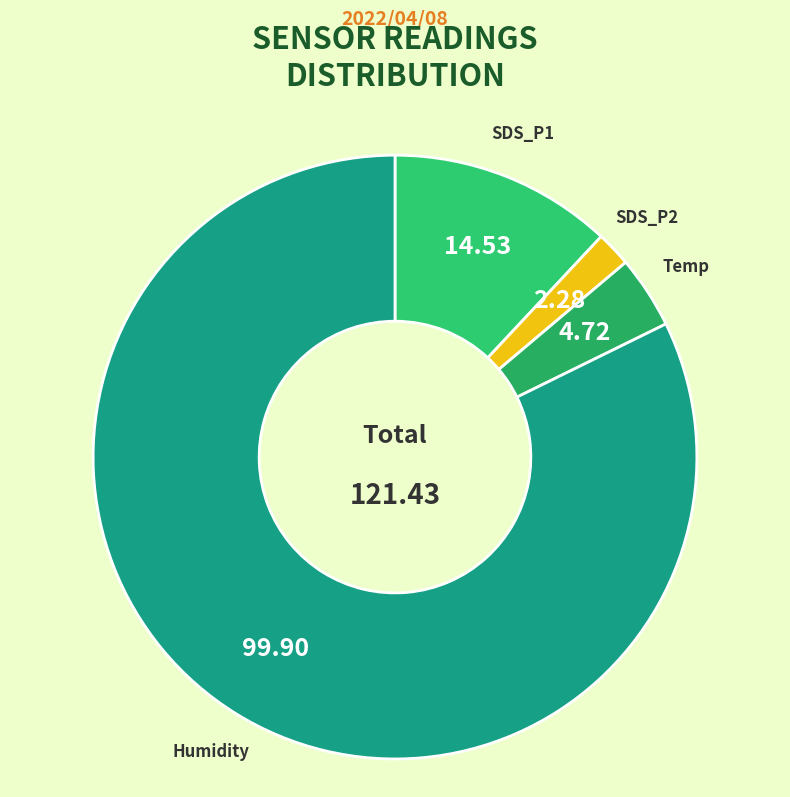

Combined, do SDS_P1 and Humidity account for over 50%?

Yes